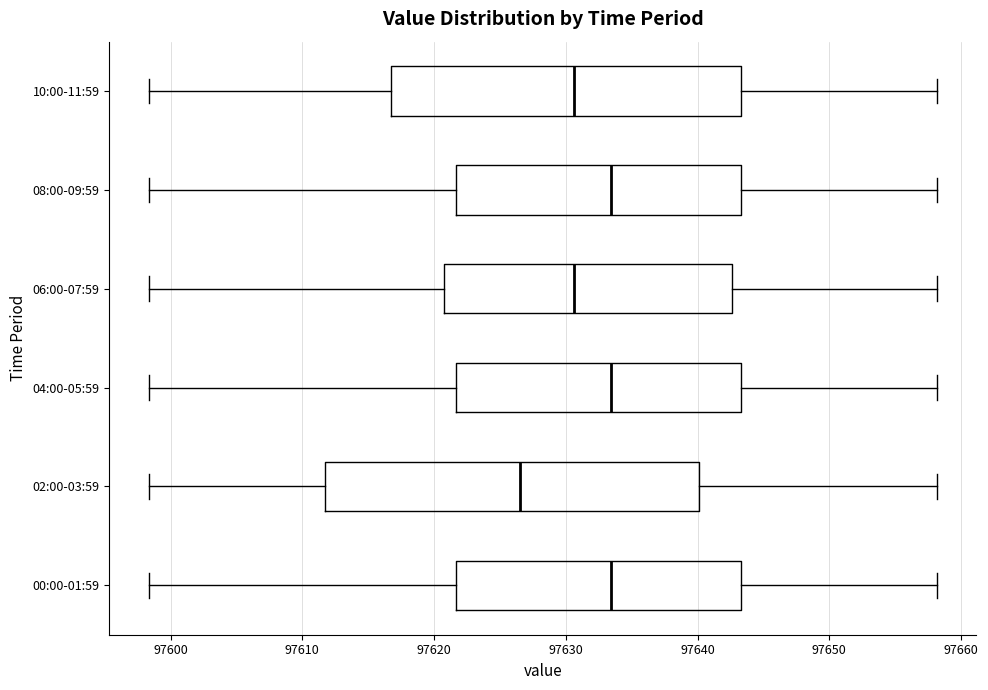

Reading bottom to top, read every box against the x-axis: the position of its median line, the range the box covers, and the ends of its whiskers. The values are not printed on the chart, so give them approximately, as read against the axis.

00:00-01:59: median 97633, box 97622 to 97643, whiskers 97598 to 97658
02:00-03:59: median 97627, box 97612 to 97640, whiskers 97598 to 97658
04:00-05:59: median 97633, box 97622 to 97643, whiskers 97598 to 97658
06:00-07:59: median 97631, box 97621 to 97643, whiskers 97598 to 97658
08:00-09:59: median 97633, box 97622 to 97643, whiskers 97598 to 97658
10:00-11:59: median 97631, box 97617 to 97643, whiskers 97598 to 97658